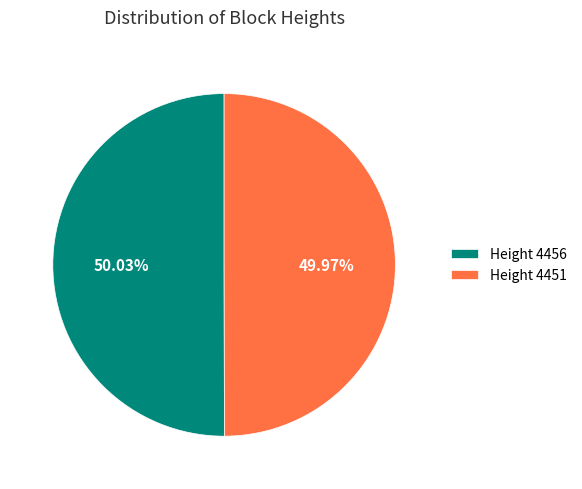

Is there any slice that represents more than half of the pie?

Yes